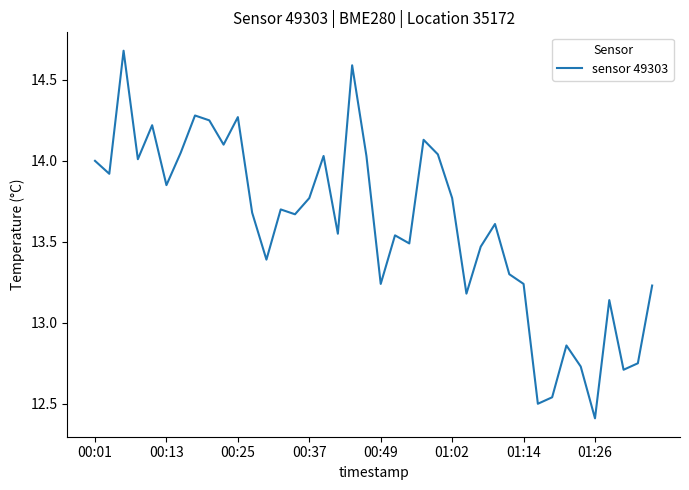

What is the greatest value displayed?

14.7